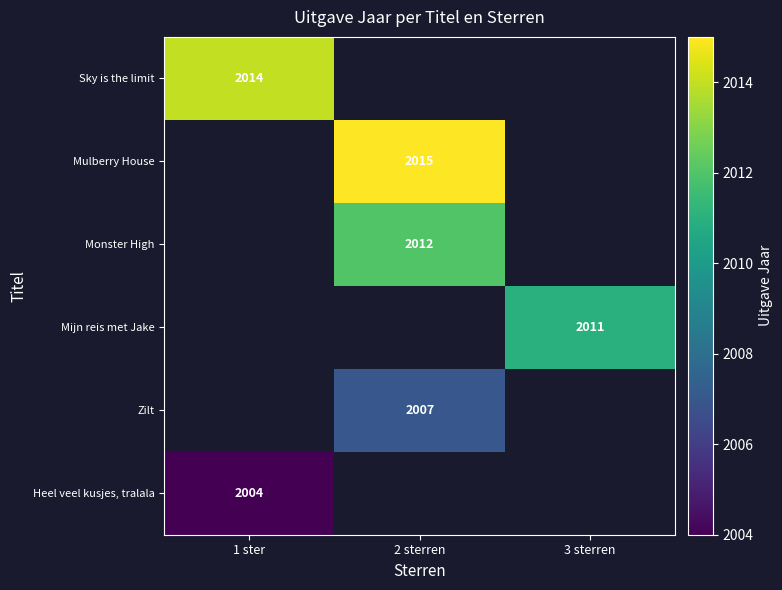

At how many categories does at least one series exceed 2010?

3